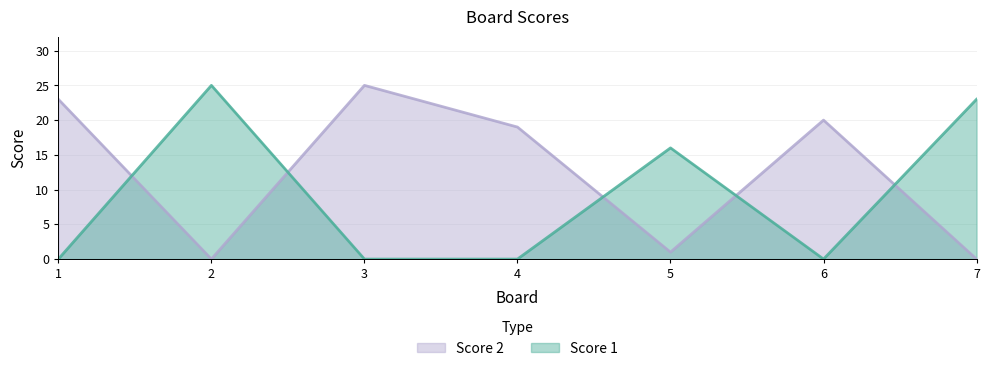

What is the total value across all series at 6?

20